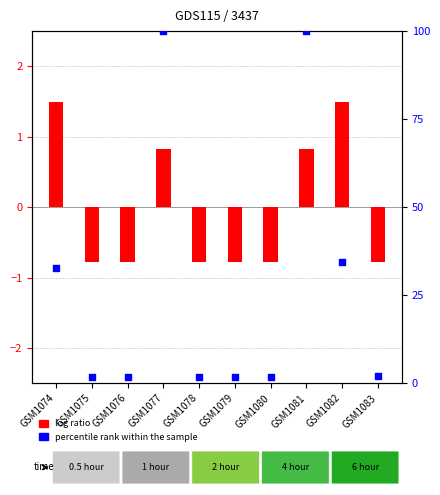

Which series contains the lowest Y value?

log ratio